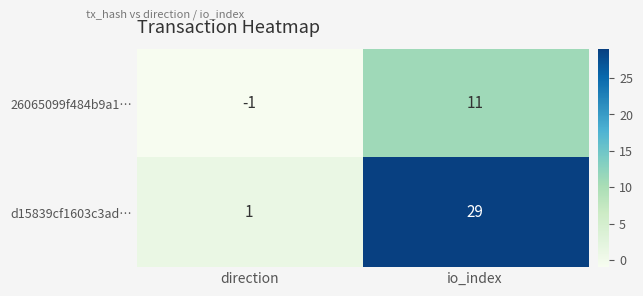

What is the approximate value of 26065099f484b9a1… at io_index?

11